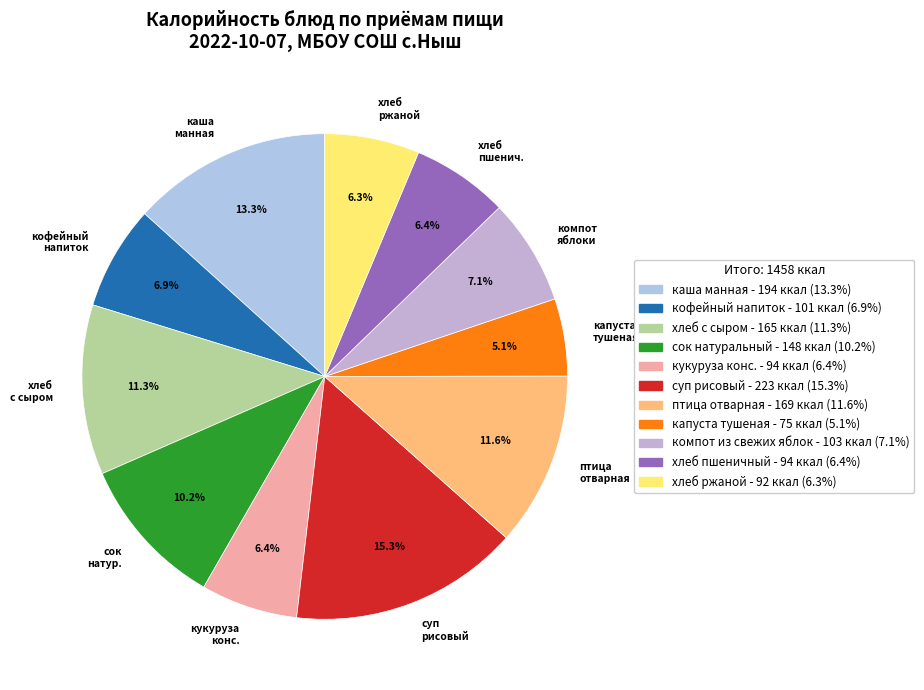

How many segments does this pie chart have?

11